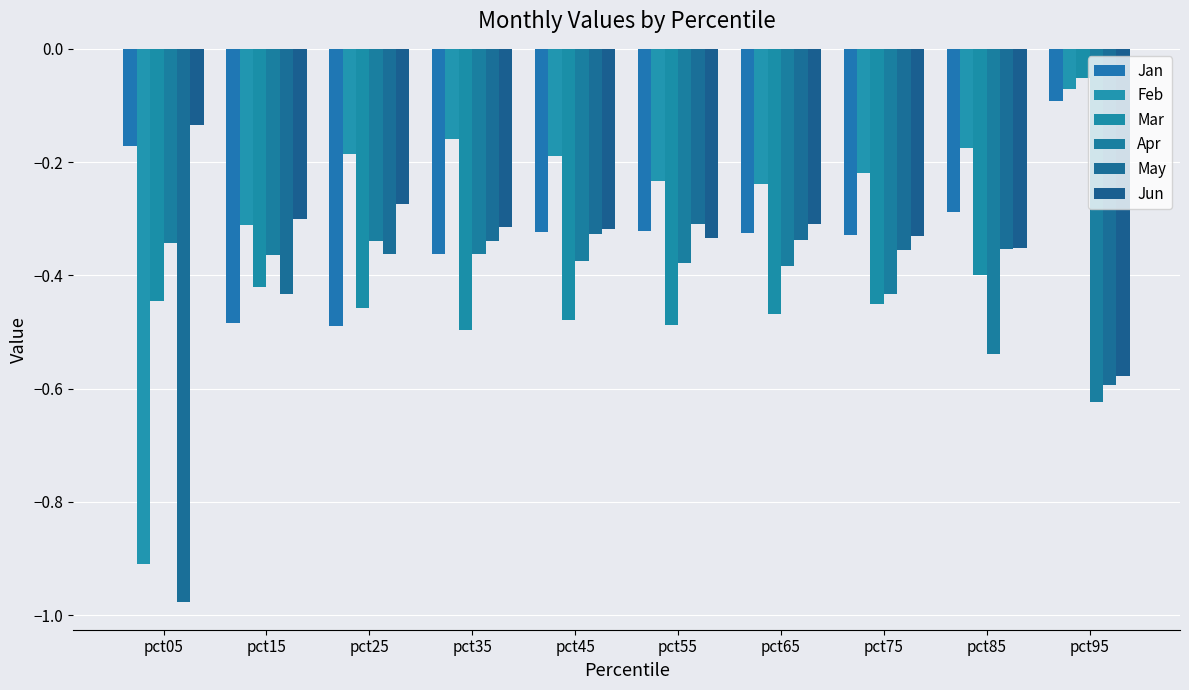

What is the difference between the maximum and second lowest values in the Feb series?

0.2